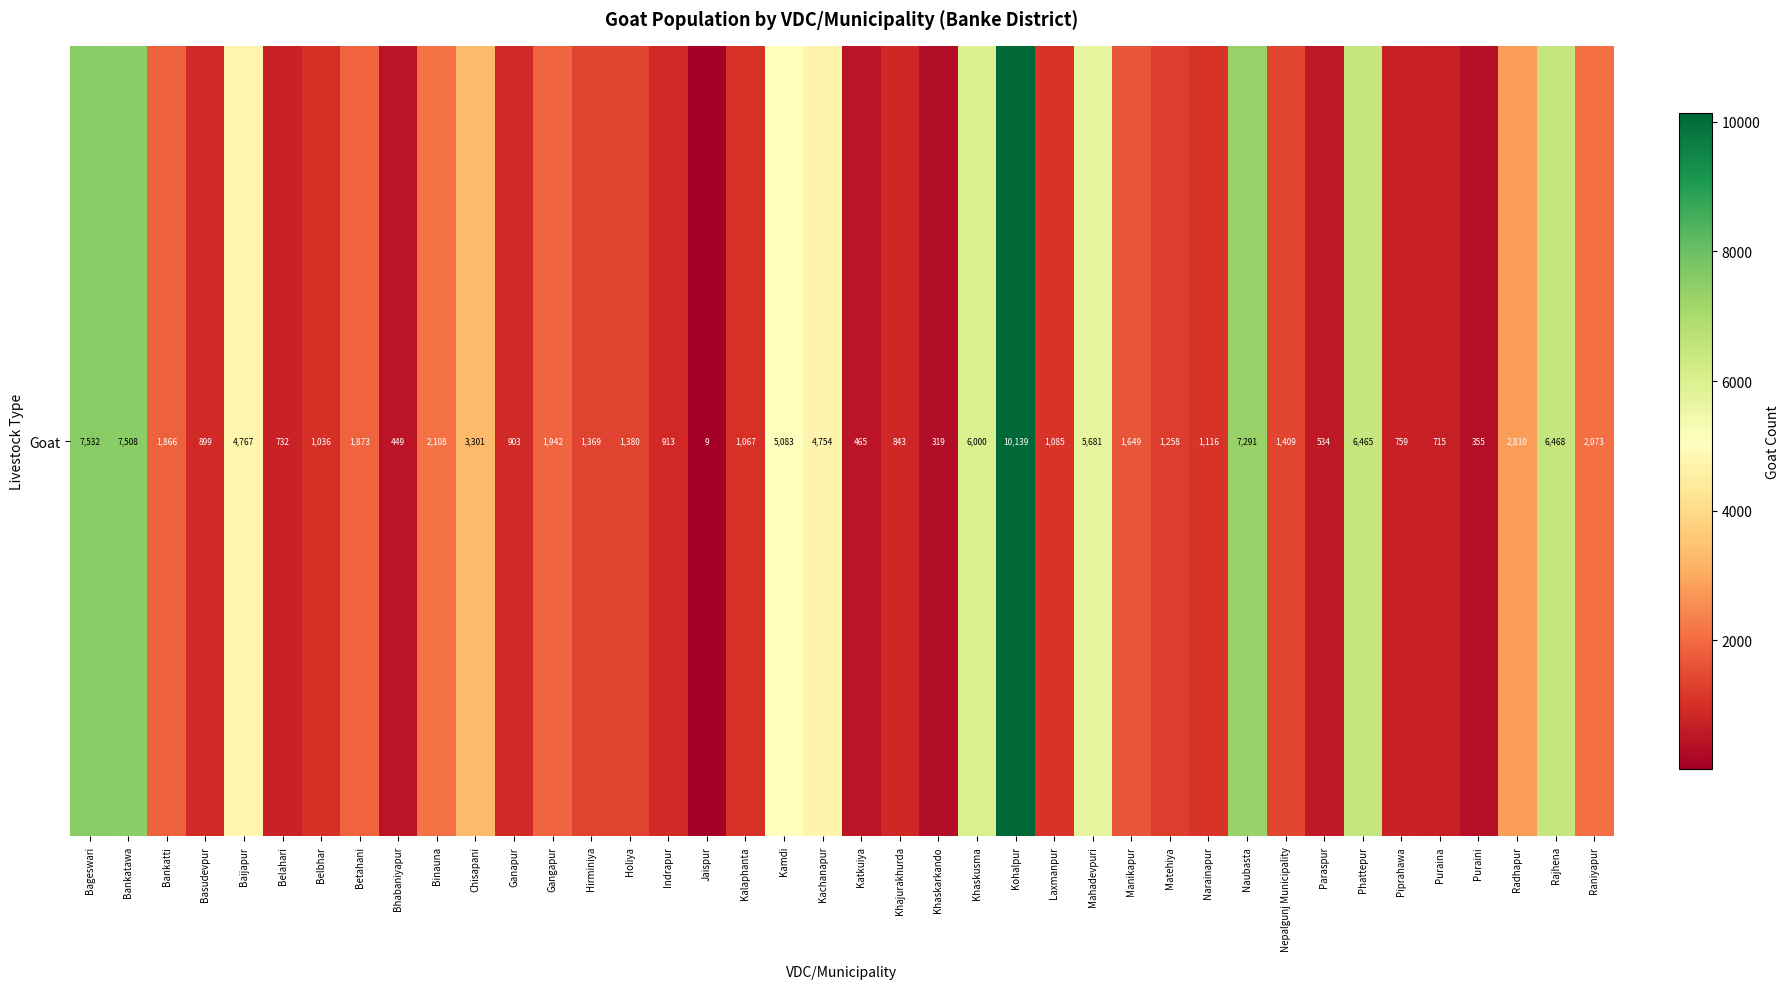

Reading left to right, extract all data points from this chart.

Bageswari=7532	Bankatawa=7508	Bankatti=1866	Basudevpur=899	Baijapur=4767	Belahari=732	Belbhar=1036	Betahani=1873	Bhabaniyapur=449	Binauna=2108	Chisapani=3301	Ganapur=903	Gangapur=1942	Hirminiya=1369	Holiya=1380	Indrapur=913	Jaispur=9	Kalaphanta=1067	Kamdi=5083	Kachanapur=4754	Katkuiya=465	Khajurakhurda=843	Khaskarkando=319	Khaskusma=6000	Kohalpur=10139	Laxmanpur=1085	Mahadevpuri=5681	Manikapur=1649	Matehiya=1258	Narainapur=1116	Naubasta=7291	Nepalgunj Municipality=1409	Paraspur=534	Phattepur=6465	Piprahawa=759	Puraina=715	Puraini=355	Radhapur=2810	Rajhena=6468	Raniyapur=2073